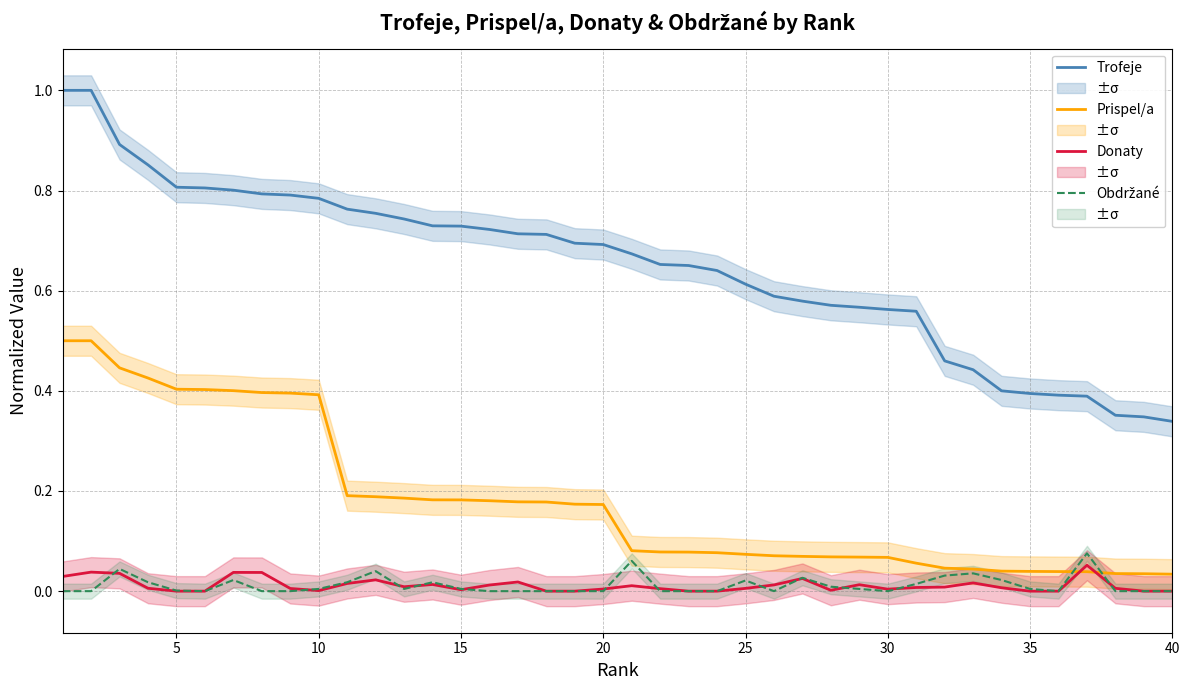

The value of Prispel/a at 15 is 0.3. True or false?

False